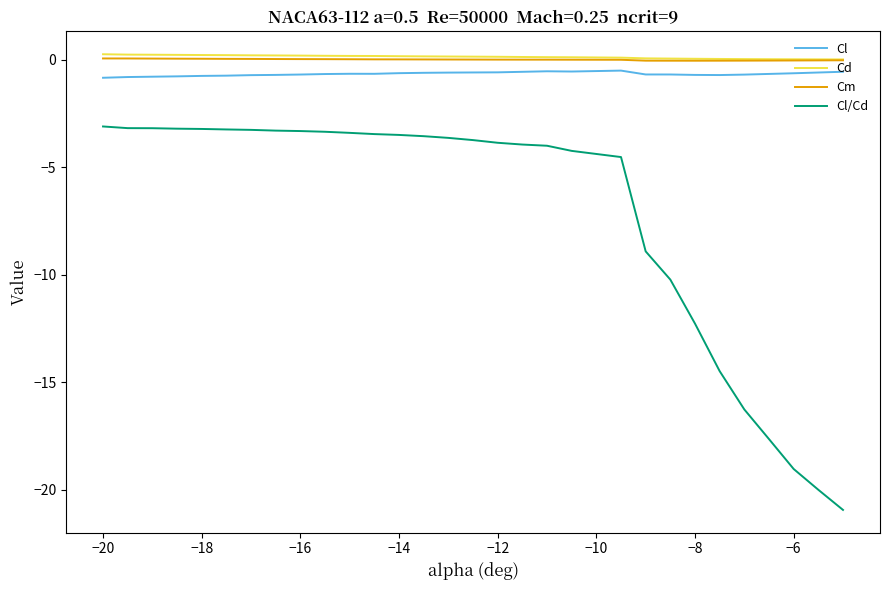

Which series has the widest spread of values?

Cl/Cd